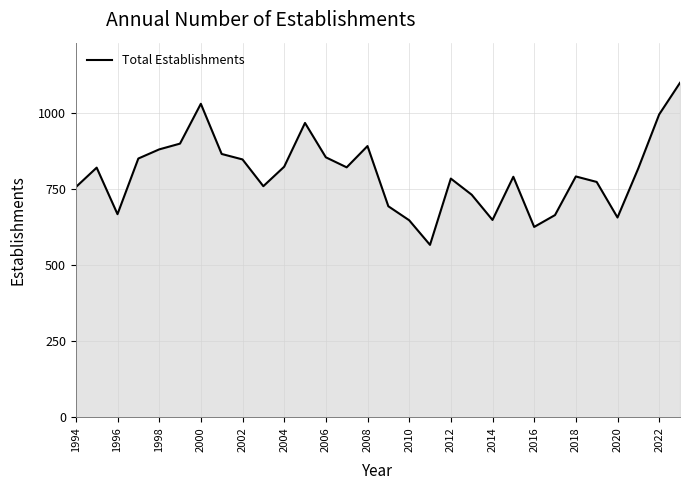

What is the difference between the maximum and minimum values?

533